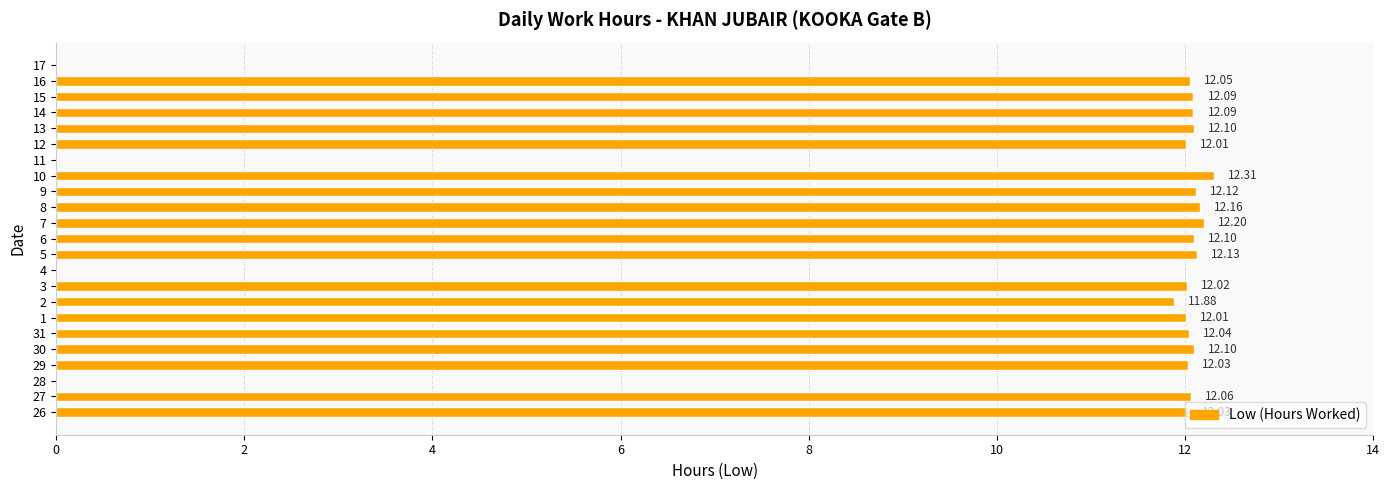

Which has a higher value, 27 or 4?

27